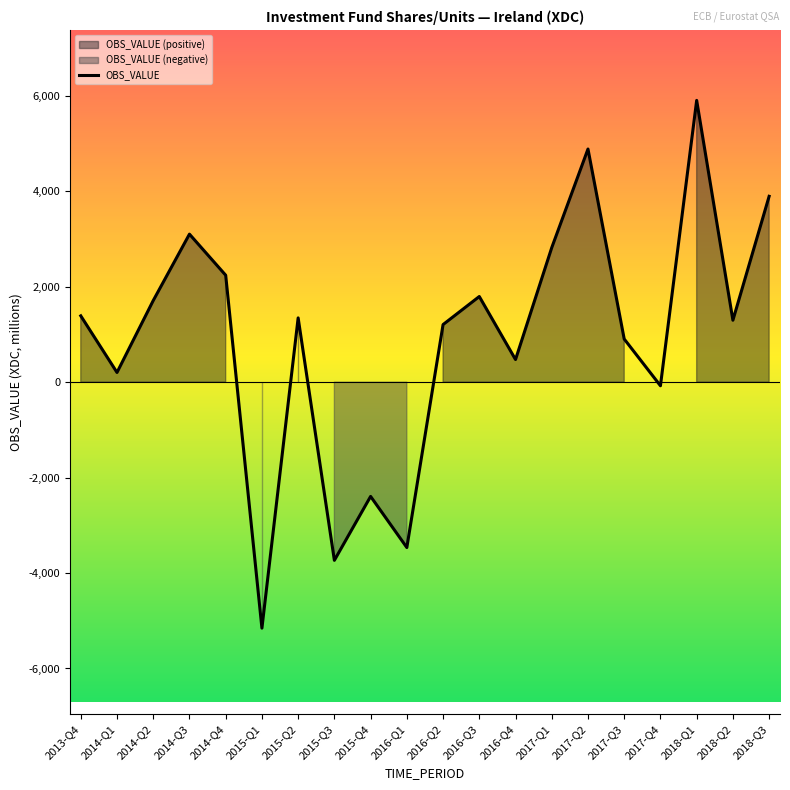

Which category has the lowest value across all series?

2015-Q1